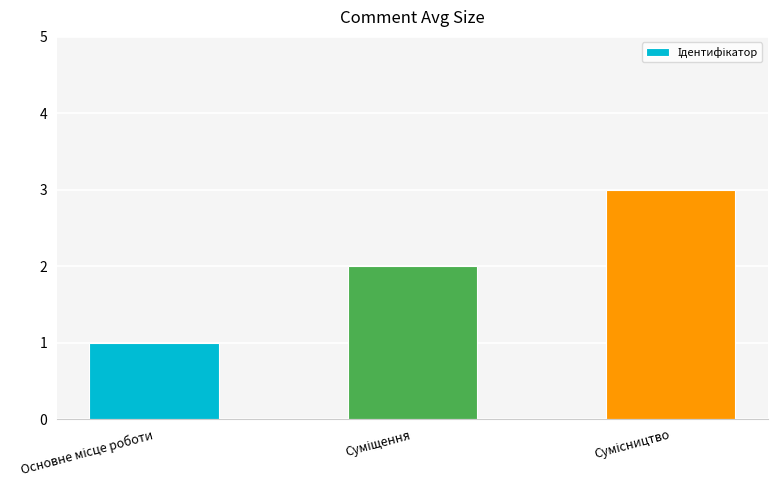

What is the maximum value shown in the chart?

3